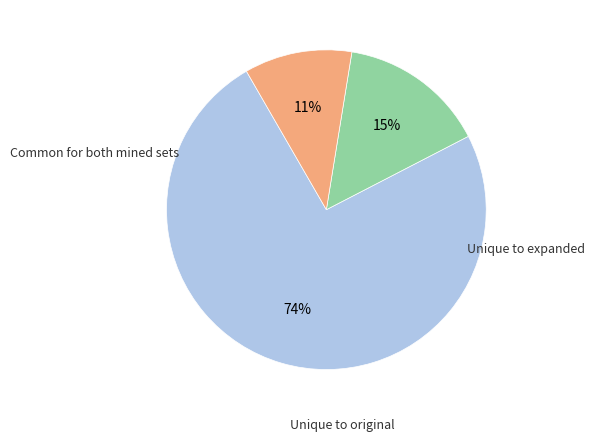

Is there a majority slice in this chart?

Yes